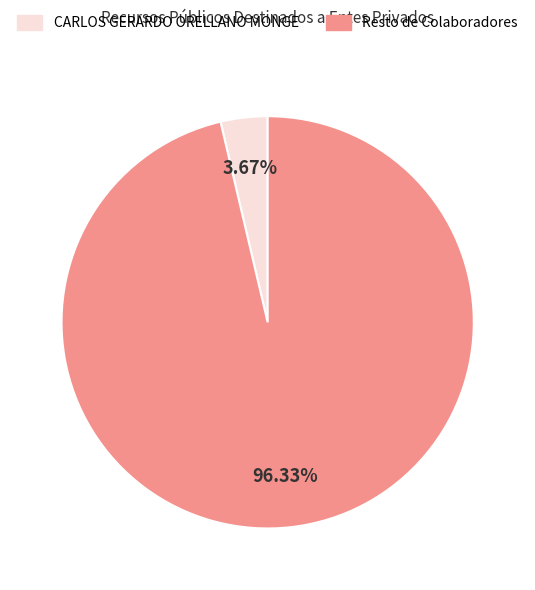

To the nearest percent, what is the difference between the largest and smallest slice percentages?

93%